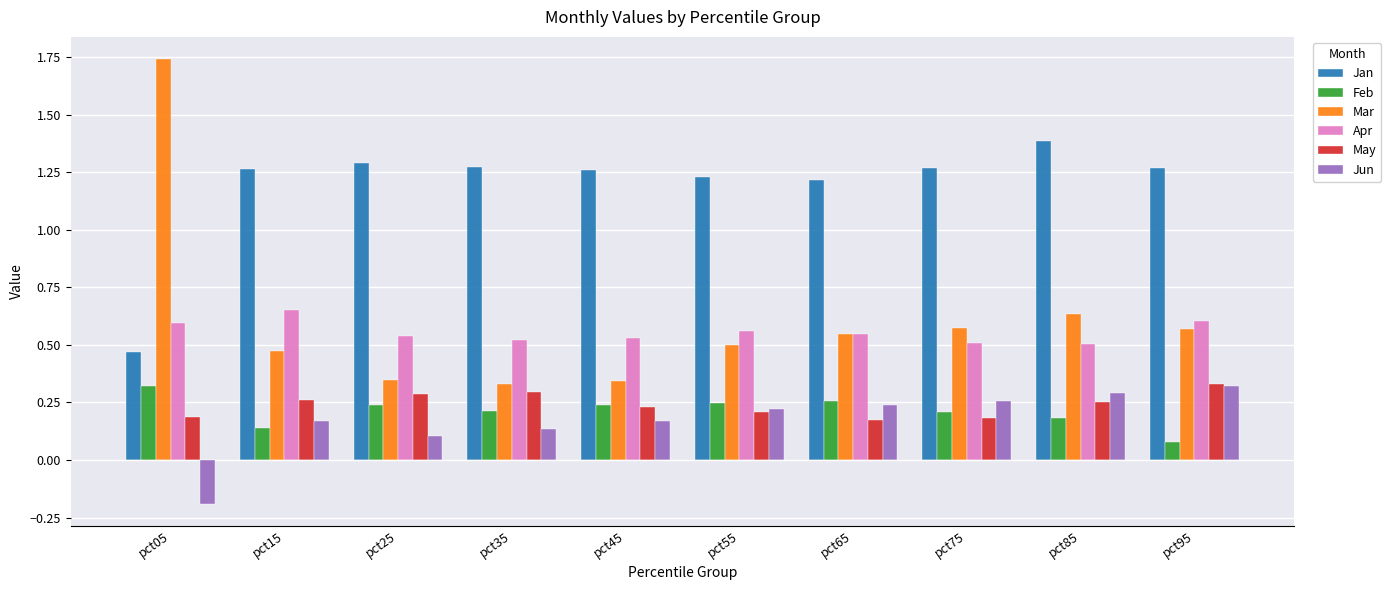

What are all the series names shown in the legend?

Jan, Feb, Mar, Apr, May, Jun